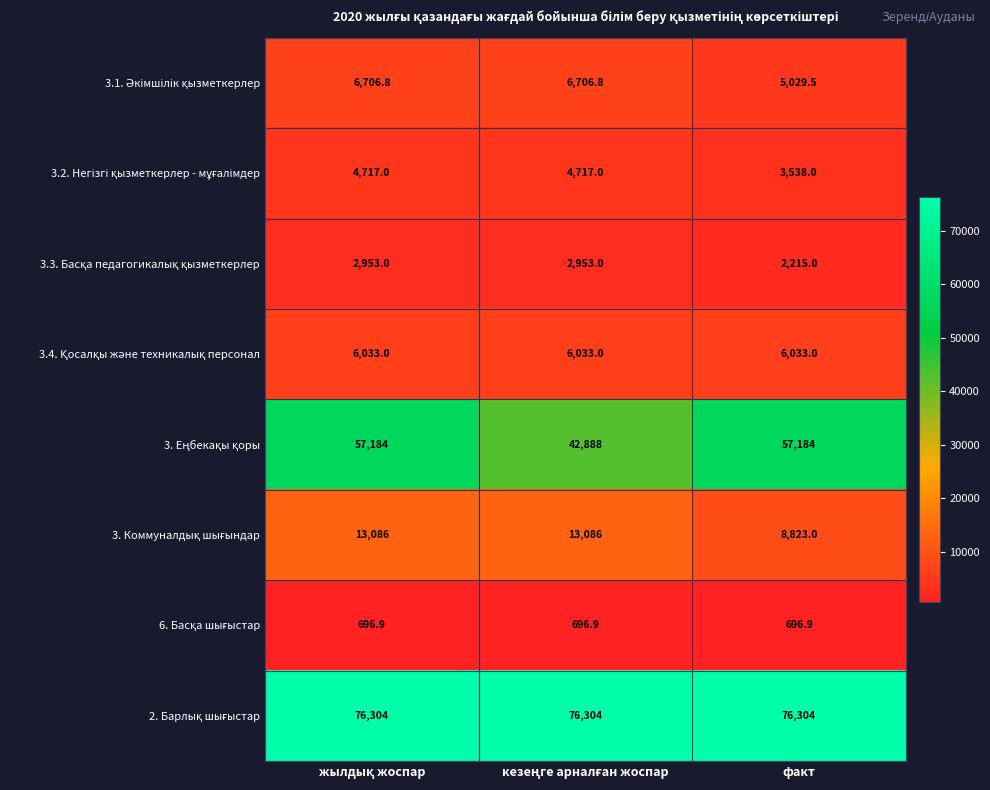

At how many categories does at least one series exceed 76011?

3